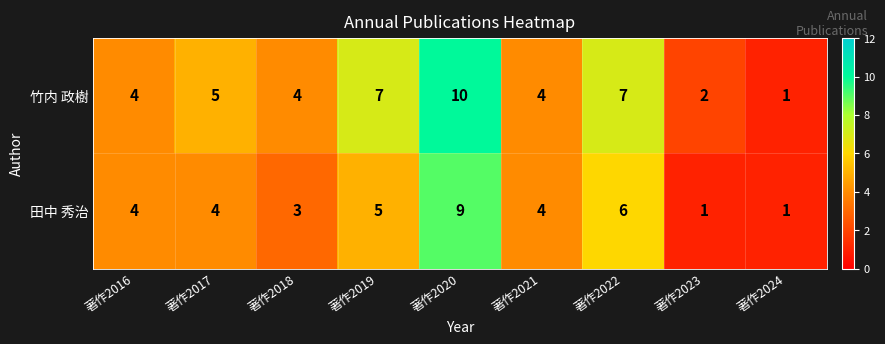

How many series are shown in this chart?

2